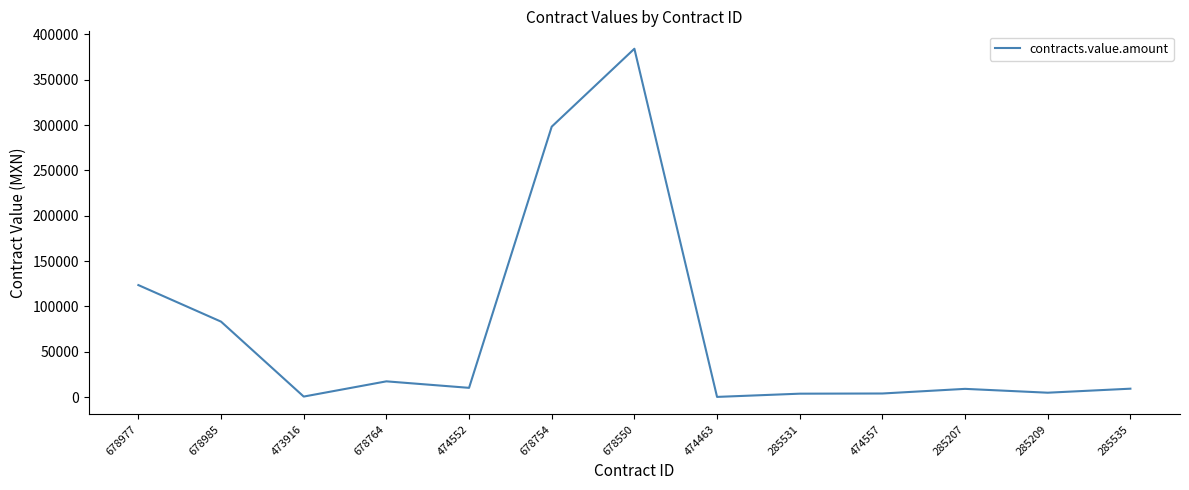

Approximately how many times larger is the value at 474552 compared to 285535?

1.1